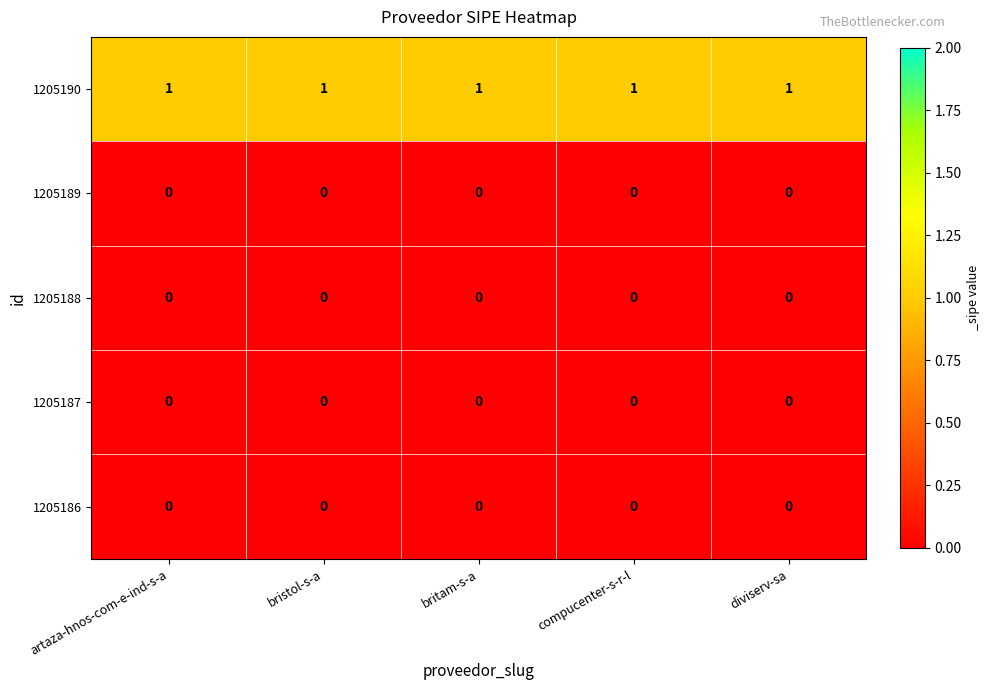

The 1205187 series shows 0 at diviserv-sa. True or false?

True